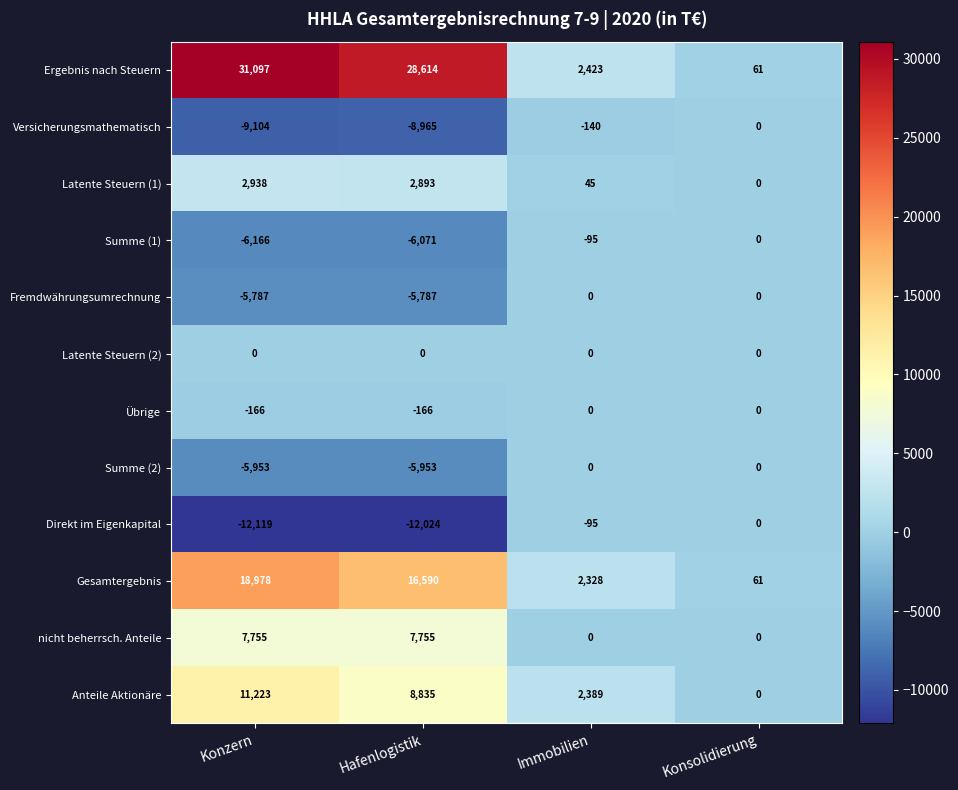

What is the spread (max minus min) of values at Konsolidierung?

61